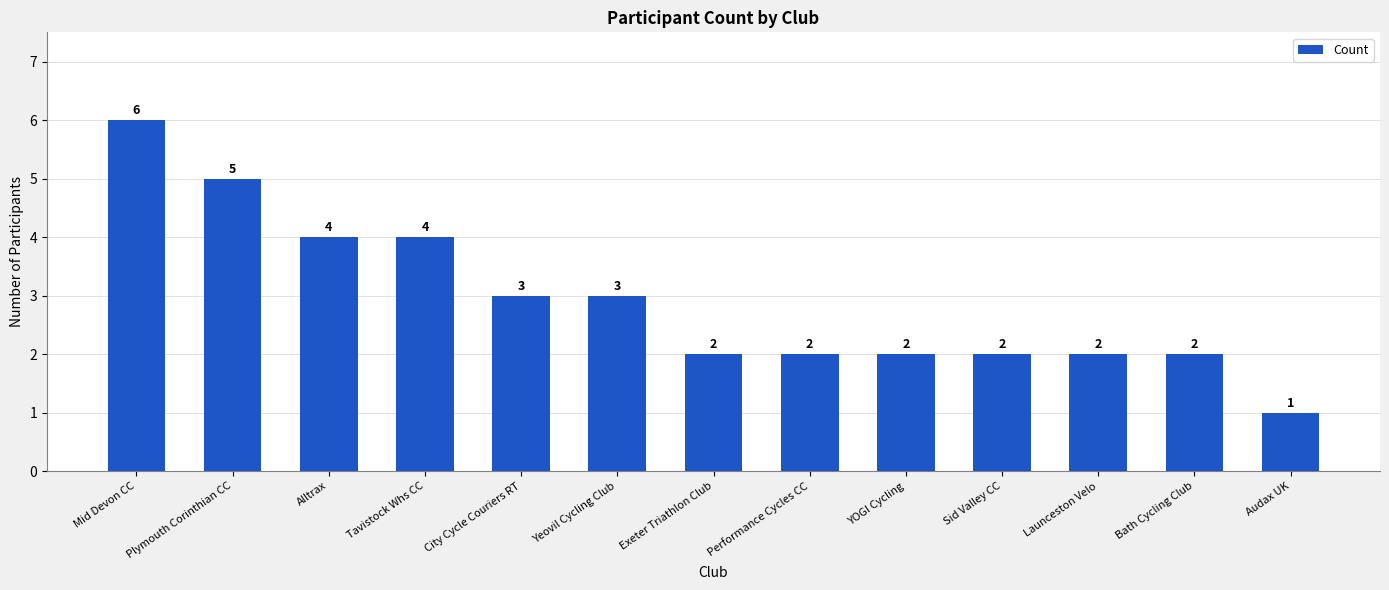

What is the difference between the second highest and second lowest values?

3